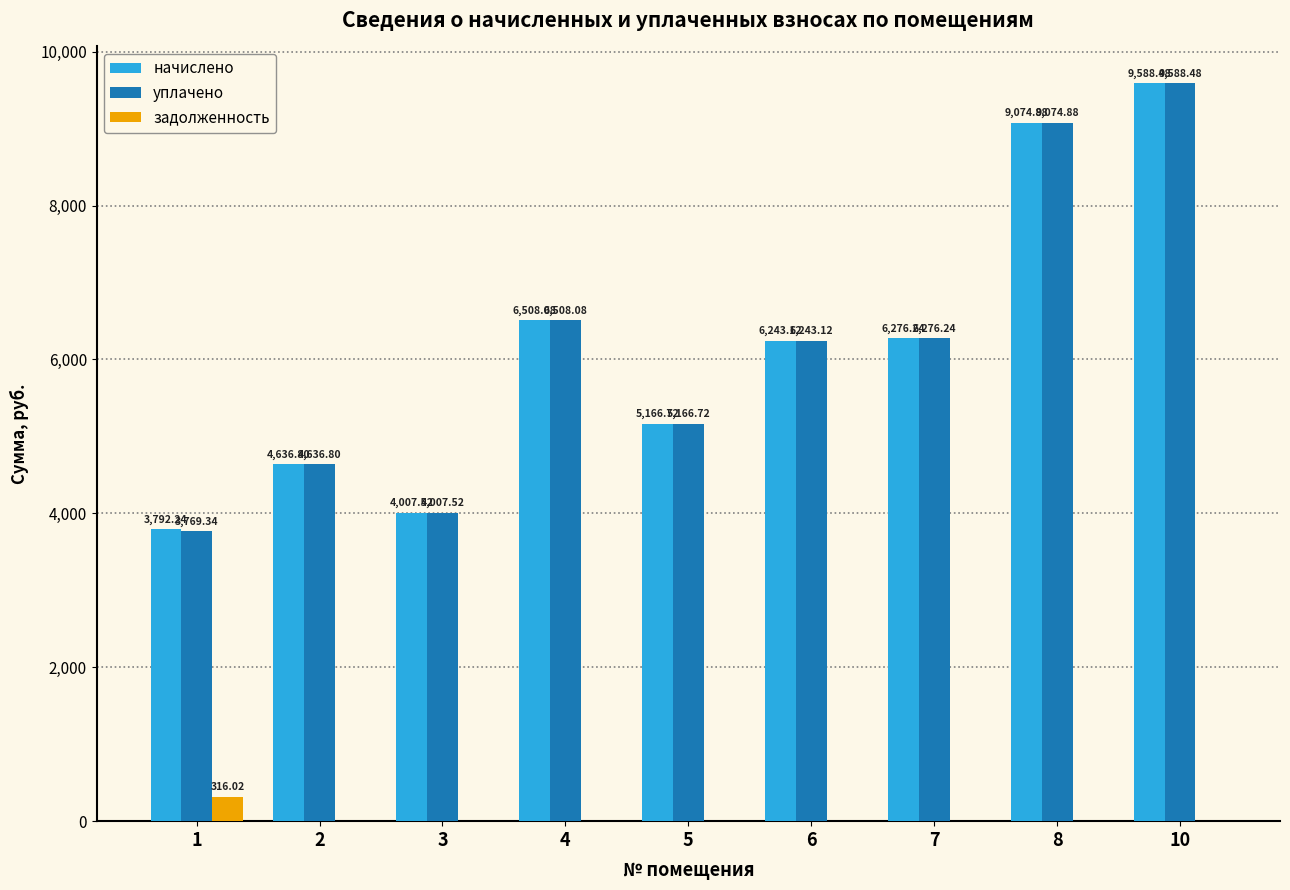

How many data points does each series have?

9